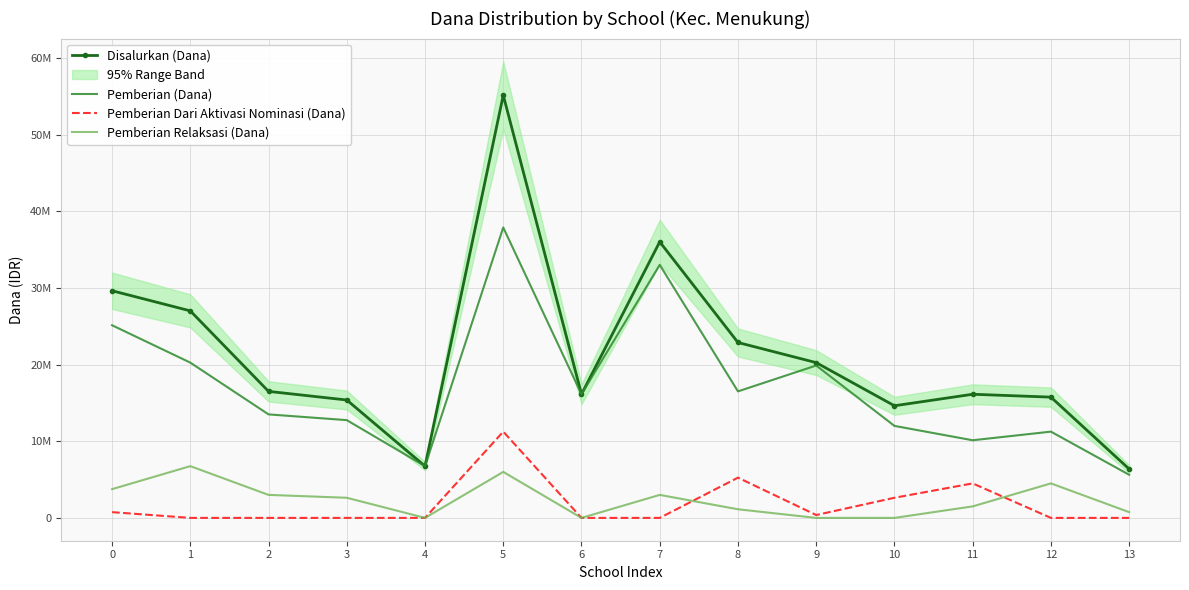

How many lines are shown in the chart?

4